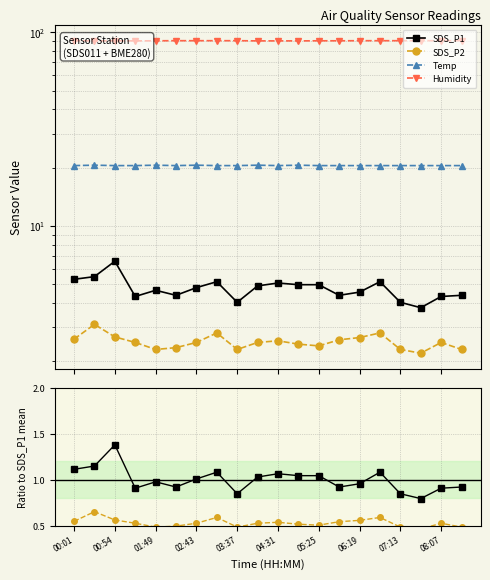

Which category has the lowest value across all series?

17